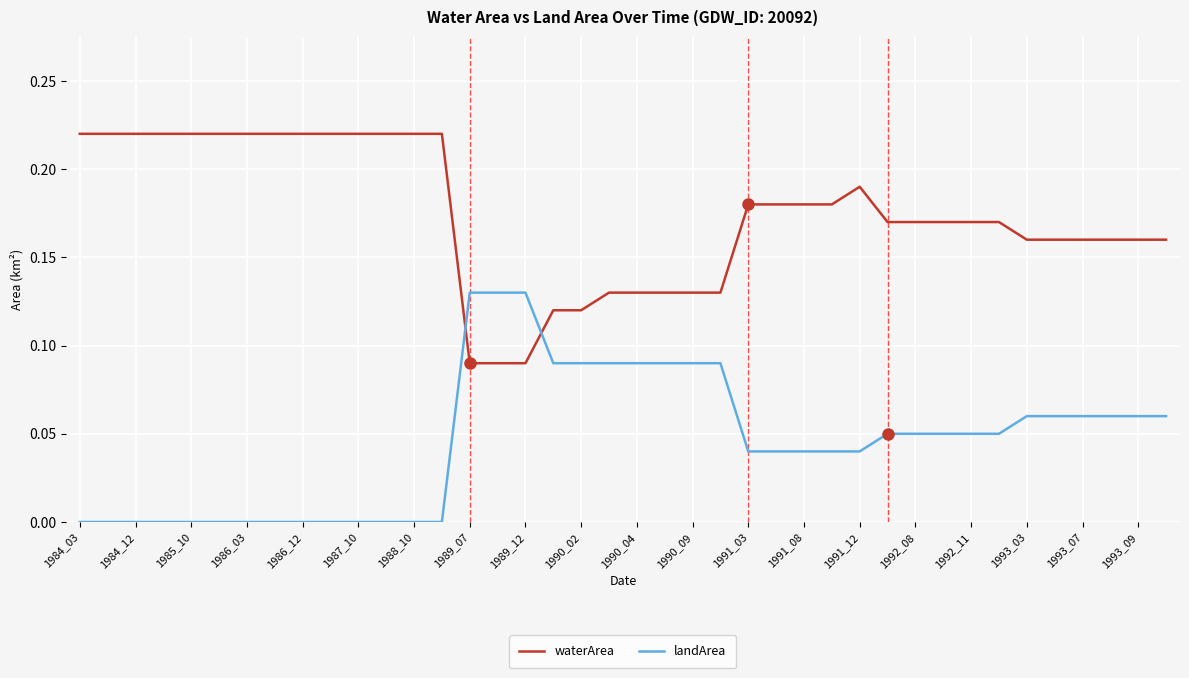

True or false: landArea and waterArea cross at least once.

True